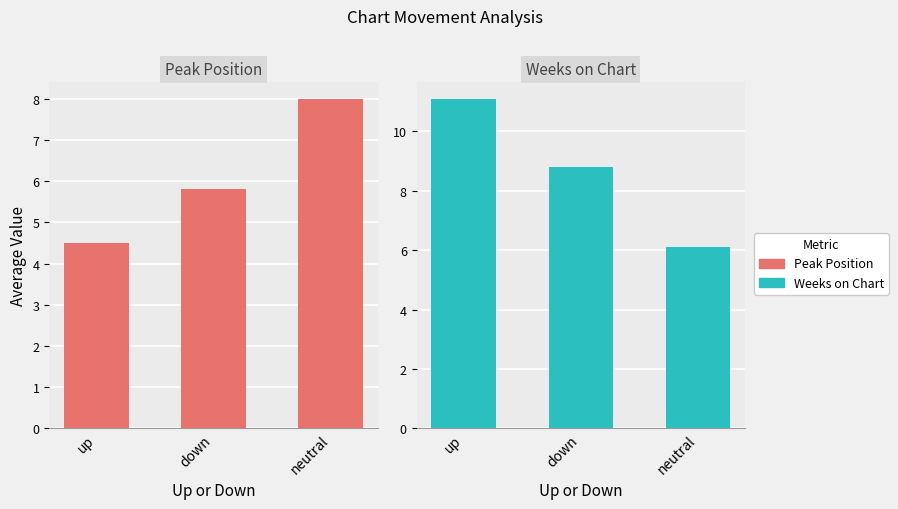

List the series in order of their peak value, highest first.

Weeks on Chart, Peak Position